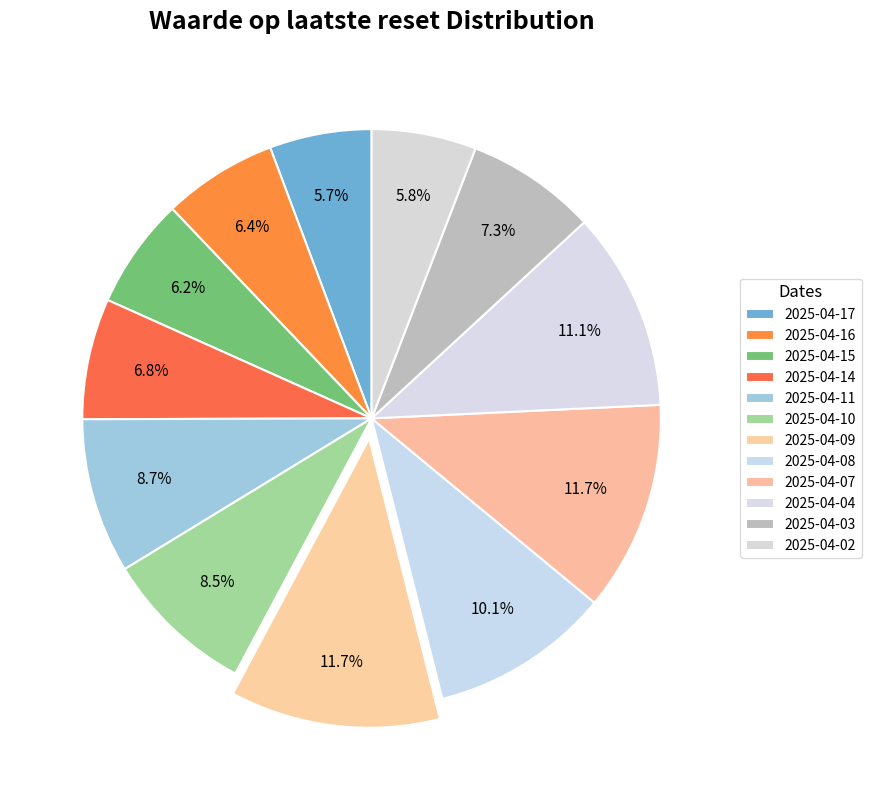

Which has a higher value, 2025-04-10 or 2025-04-09?

2025-04-09